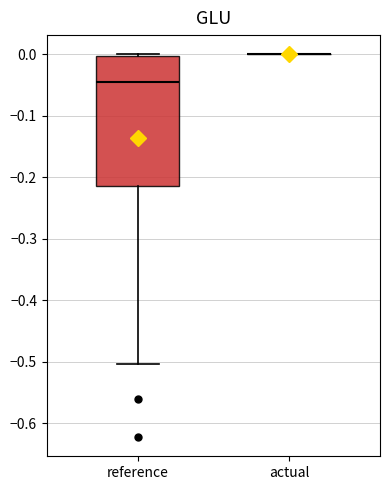

Which box is the tallest, from its lower edge to its upper edge?

reference